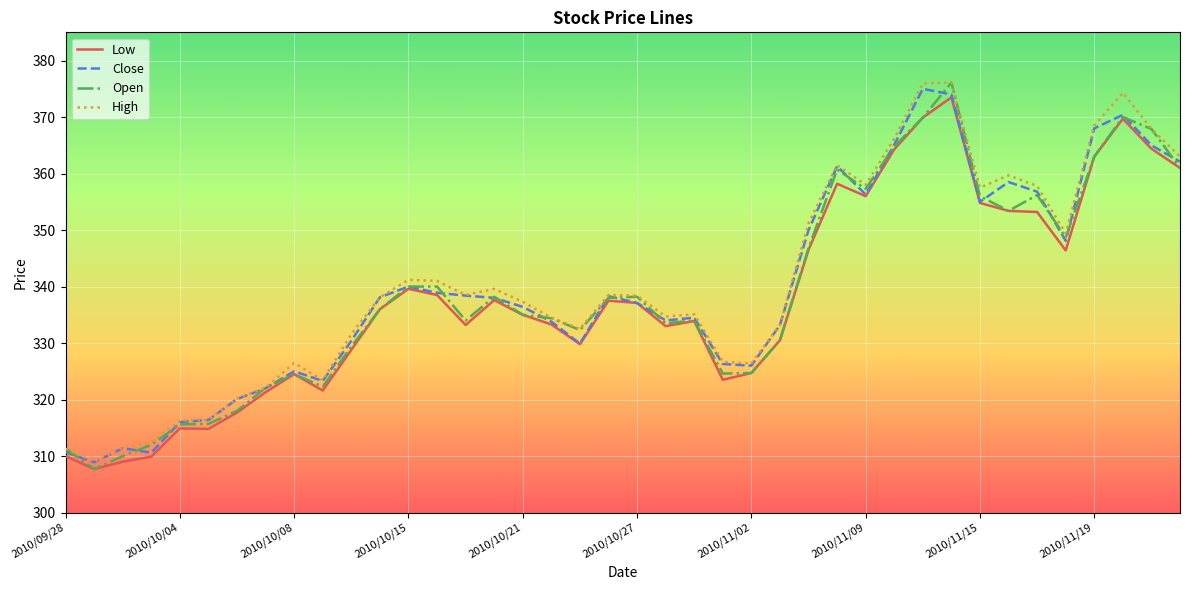

What is the highest value of the Open series?

376.1